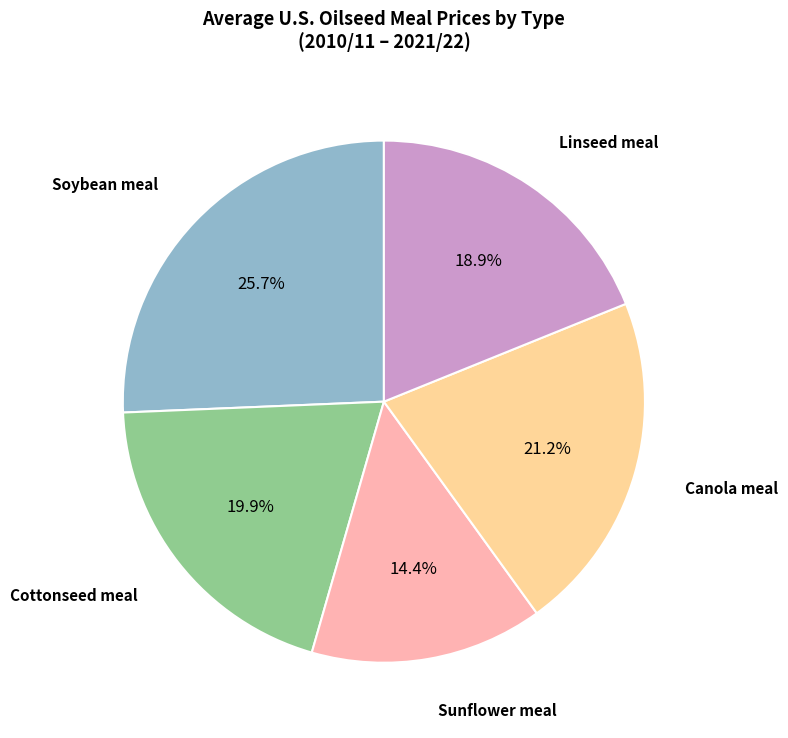

Is there a majority slice in this chart?

No